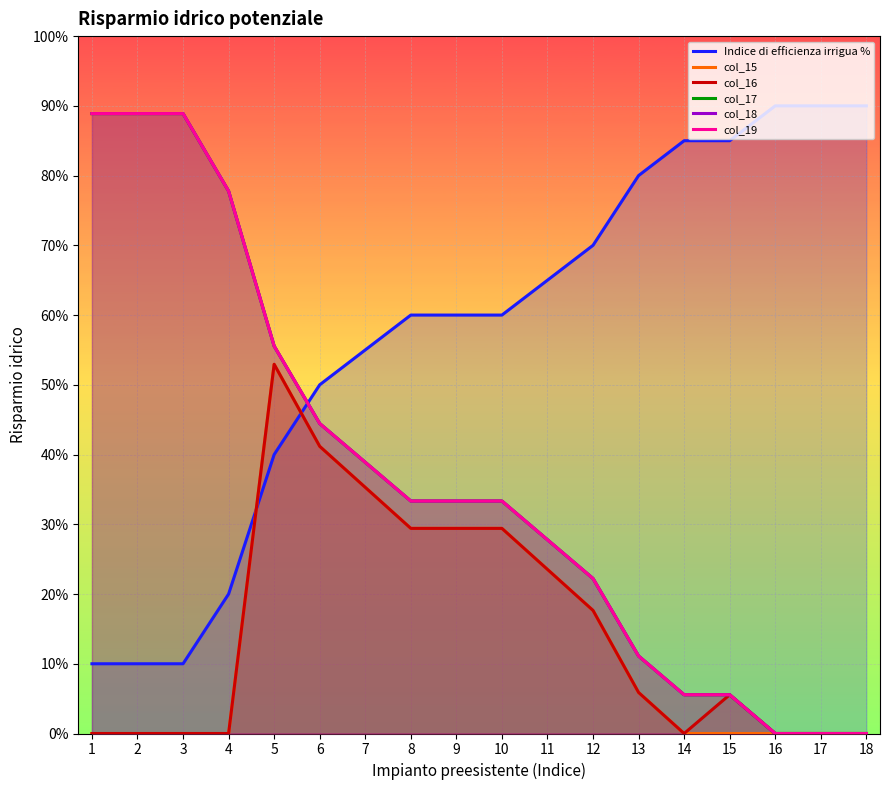

Reading left to right, what are all the values shown in this chart?

Indice di efficienza irrigua %: 0.1	0.1	0.1	0.2	0.4	0.5	0.6	0.6	0.6	0.6	0.7	0.7	0.8	0.8	0.8	0.9	0.9	0.9
col_15: 0.0	0.0	0.0	0.0	0.5	0.4	0.4	0.3	0.3	0.3	0.2	0.2	0.1	0.0	0.0	0.0	0.0	0.0
col_16: 0.0	0.0	0.0	0.0	0.5	0.4	0.4	0.3	0.3	0.3	0.2	0.2	0.1	0.0	0.1	0.0	0.0	0.0
col_17: 0.9	0.9	0.9	0.8	0.6	0.4	0.4	0.3	0.3	0.3	0.3	0.2	0.1	0.1	0.1	0.0	0.0	0.0
col_18: 0.9	0.9	0.9	0.8	0.6	0.4	0.4	0.3	0.3	0.3	0.3	0.2	0.1	0.1	0.1	0.0	0.0	0.0
col_19: 0.9	0.9	0.9	0.8	0.6	0.4	0.4	0.3	0.3	0.3	0.3	0.2	0.1	0.1	0.1	0.0	0.0	0.0